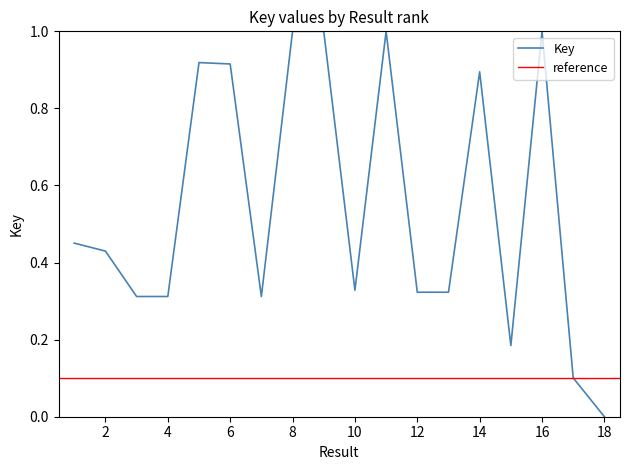

The value at 18 is 0.3. True or false?

False